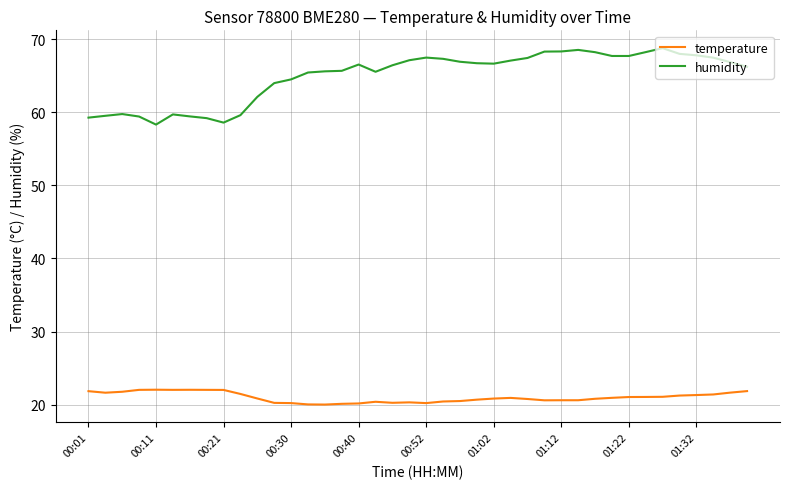

Rank the series by their maximum value, from lowest to highest.

temperature, humidity